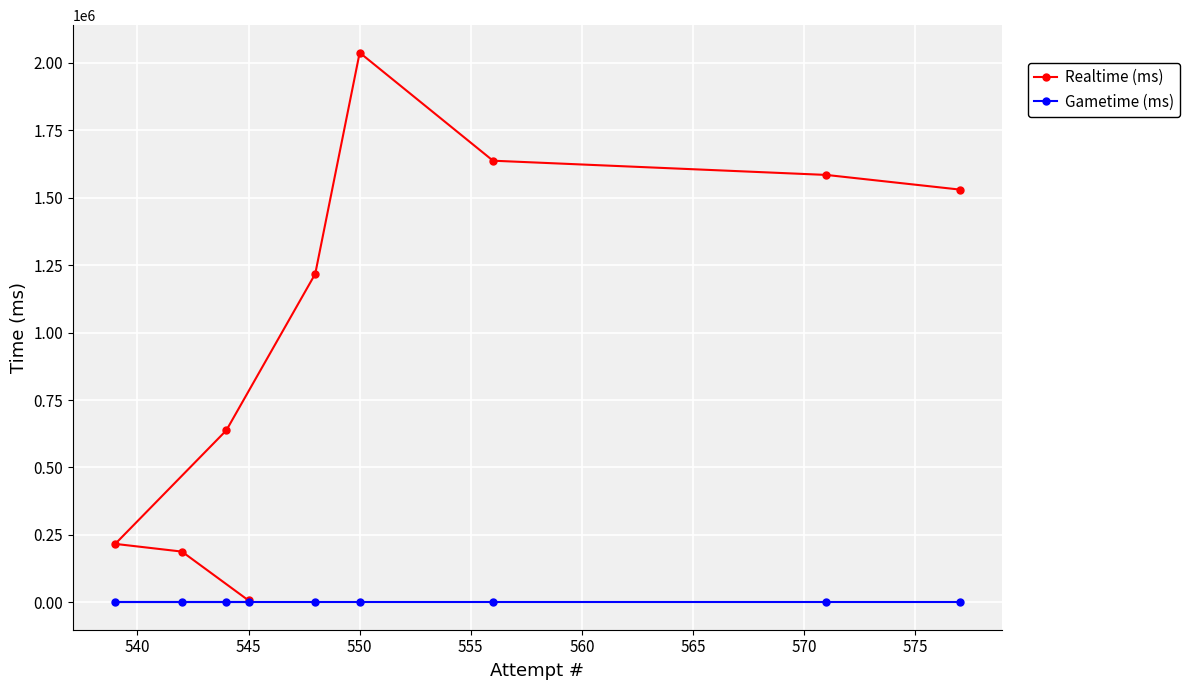

Reading left to right, extract all data points from this chart.

Realtime (ms): 216406	187854	637621	6623	1217960	2038389	1637625	1584851	1530603
Gametime (ms): 0	0	0	0	0	0	0	0	0